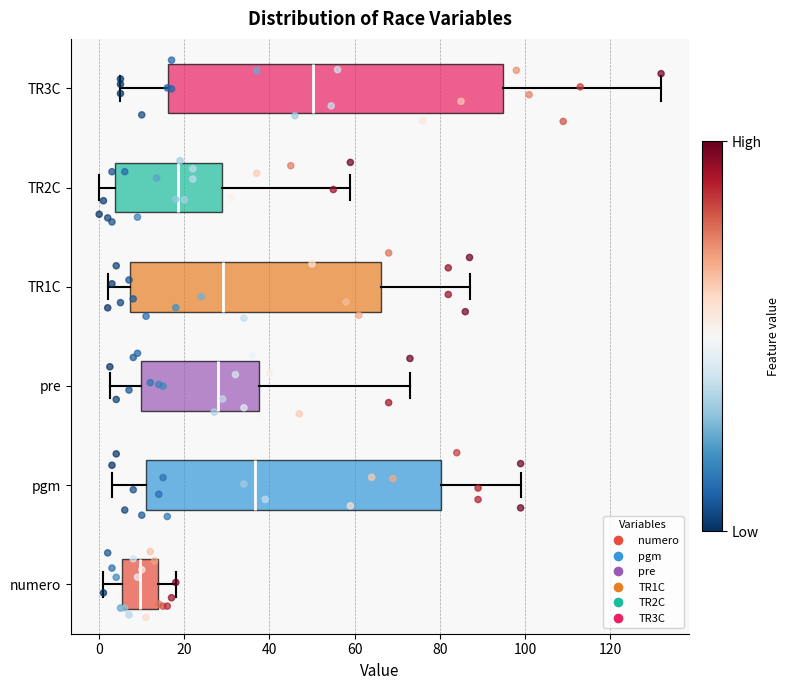

Comparing the boxes themselves (not the whiskers), which one is the widest?

TR3C